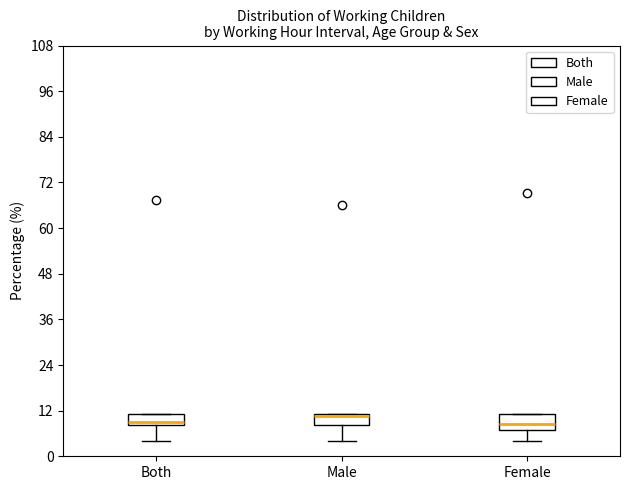

Where is the lower edge of the box for Female on the y-axis? The values are not printed on the chart, so give them approximately, as read against the axis.

6